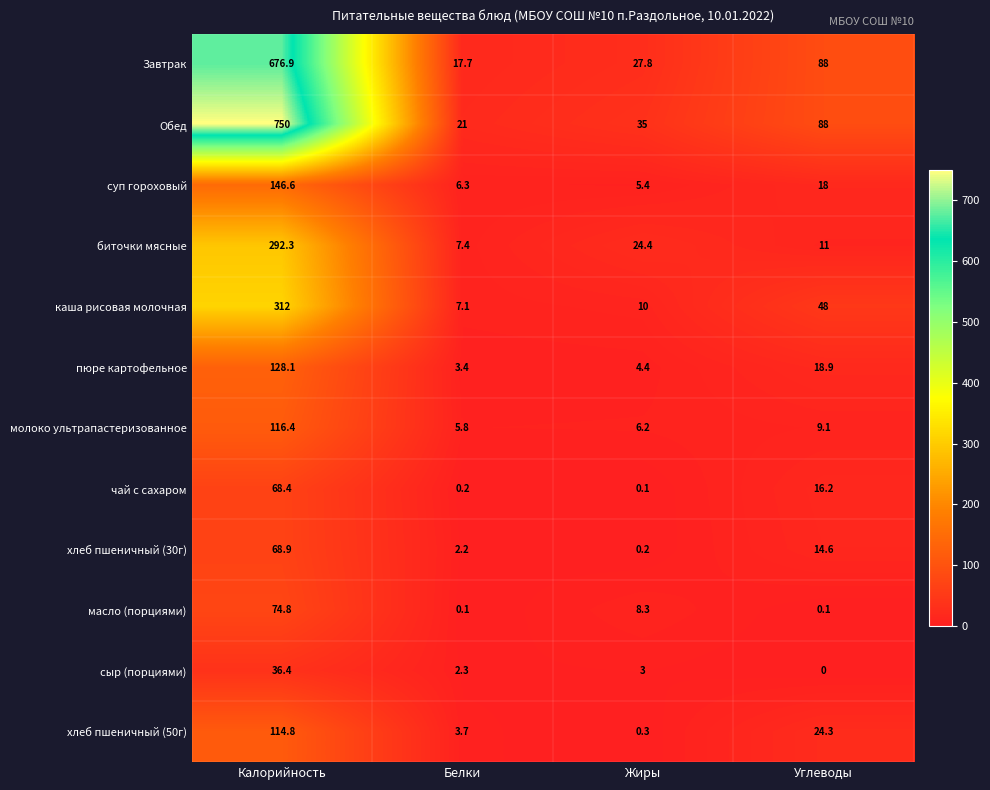

At which category is the sum across all series the highest?

Калорийность